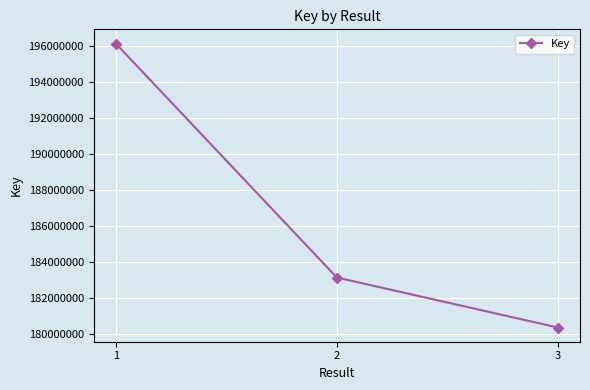

Reading left to right, extract all data points from this chart.

196111386	183118463	180341144